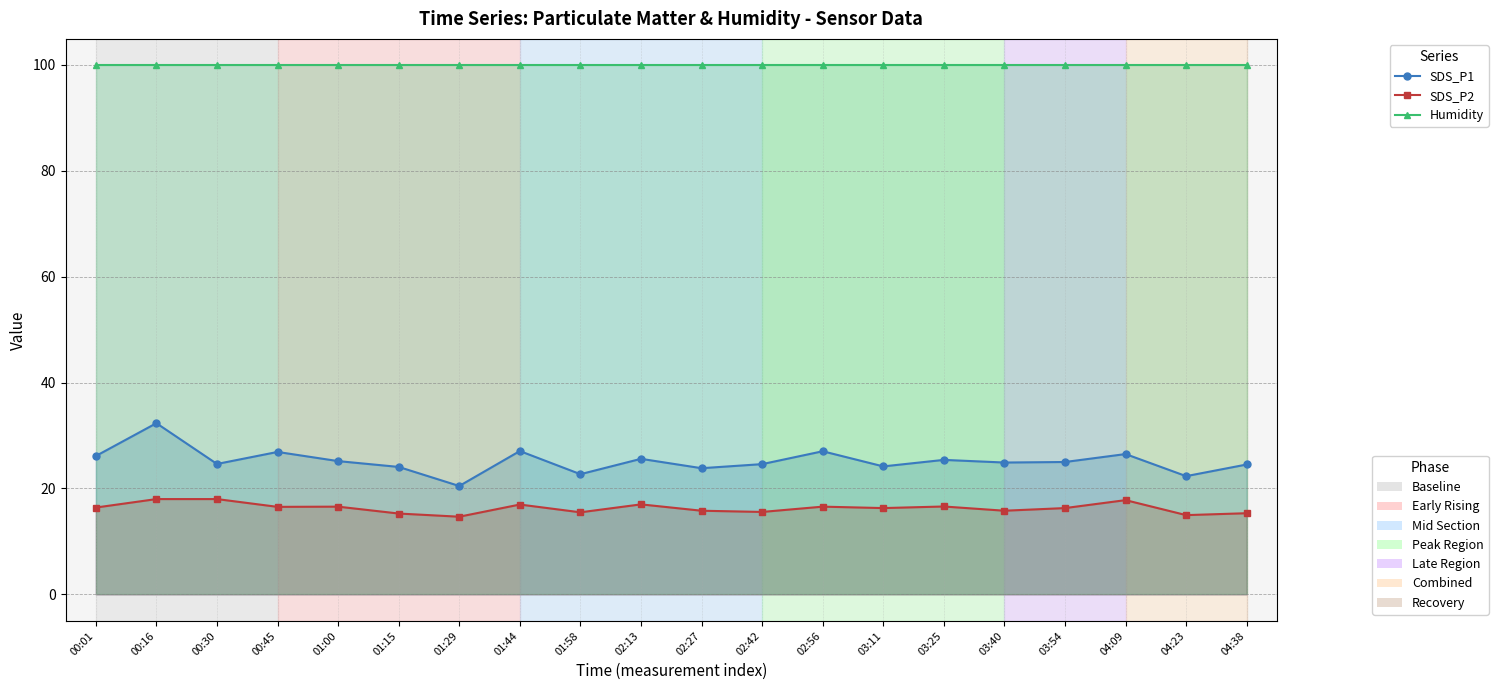

Read the Humidity value at 03:54.

99.9